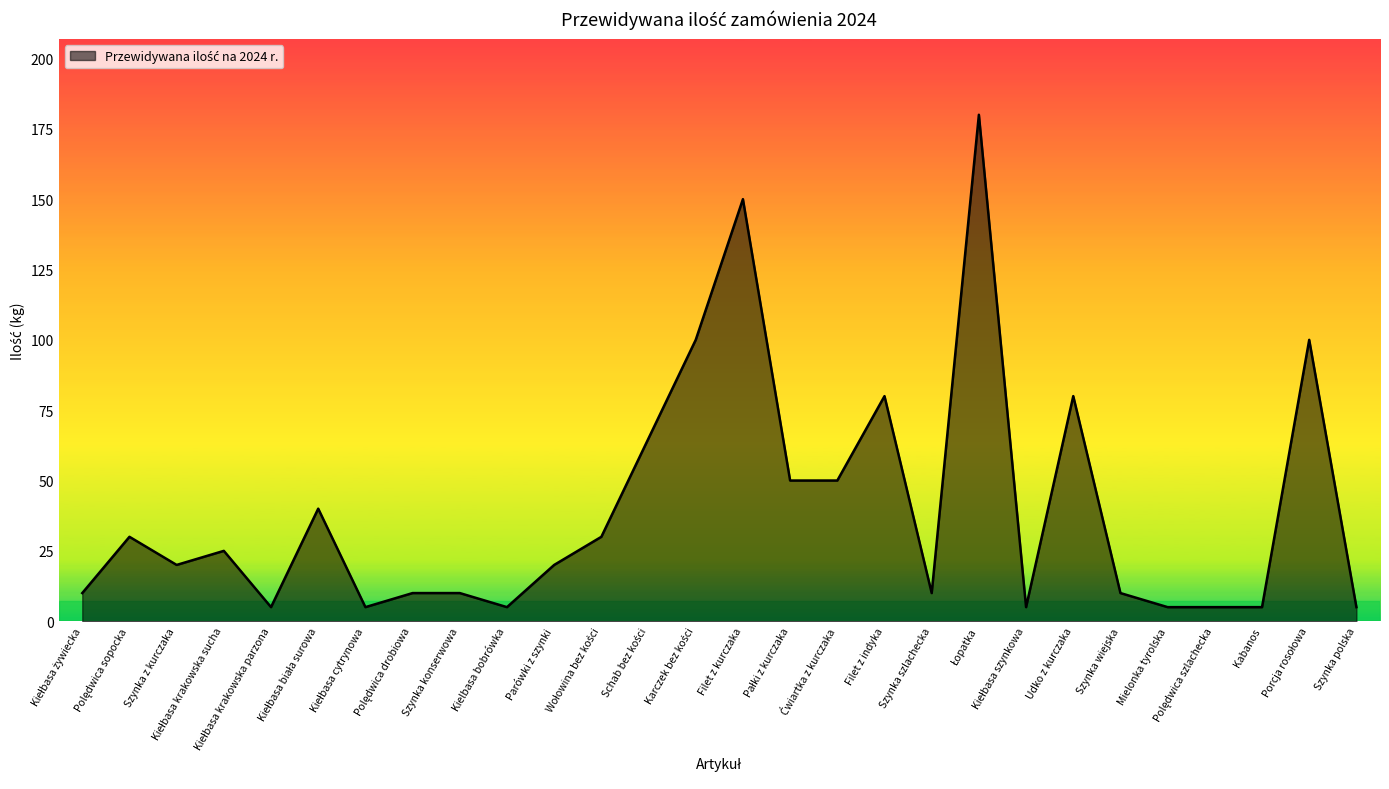

What is the difference between the second highest and minimum values?

145